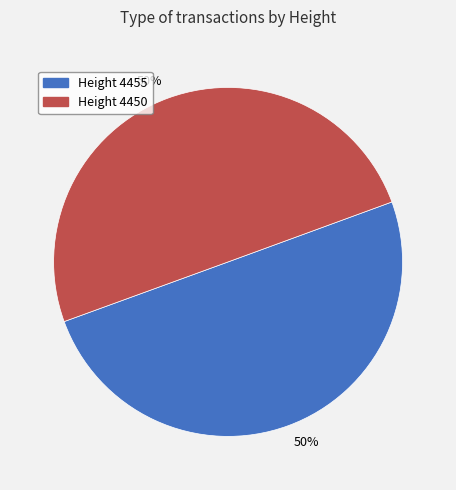

Is the sum of Height 4455 and Height 4450 greater than half?

Yes